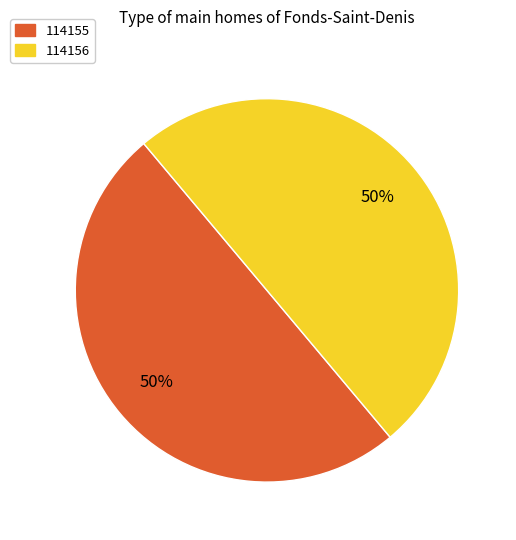

To the nearest percent, what portion does 114156 represent?

50%